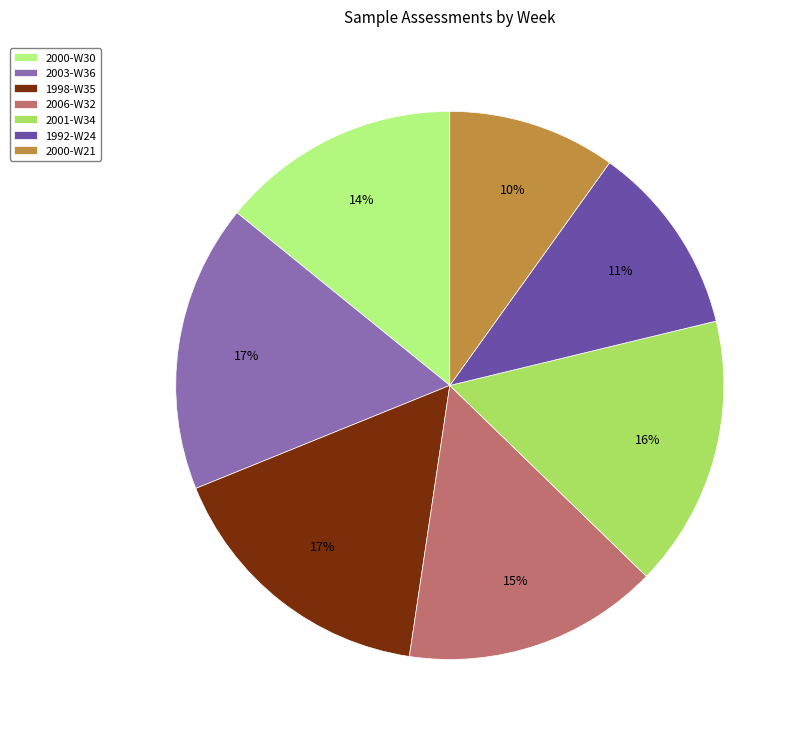

What percentage is the 2001-W34 slice, to the nearest percent?

16%